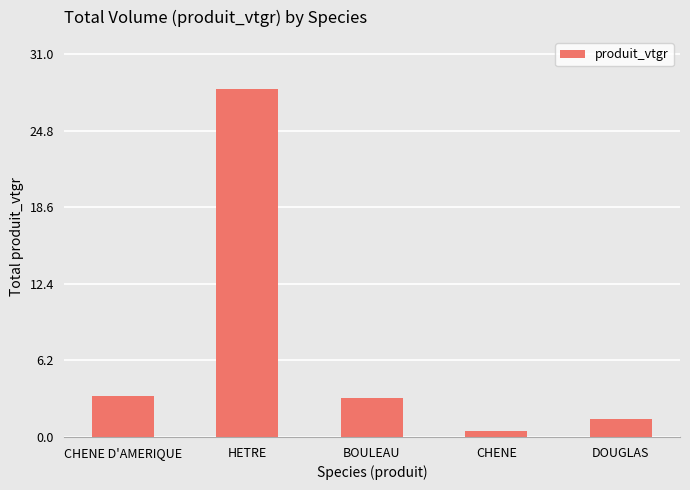

Which category has the highest value across all series?

HETRE